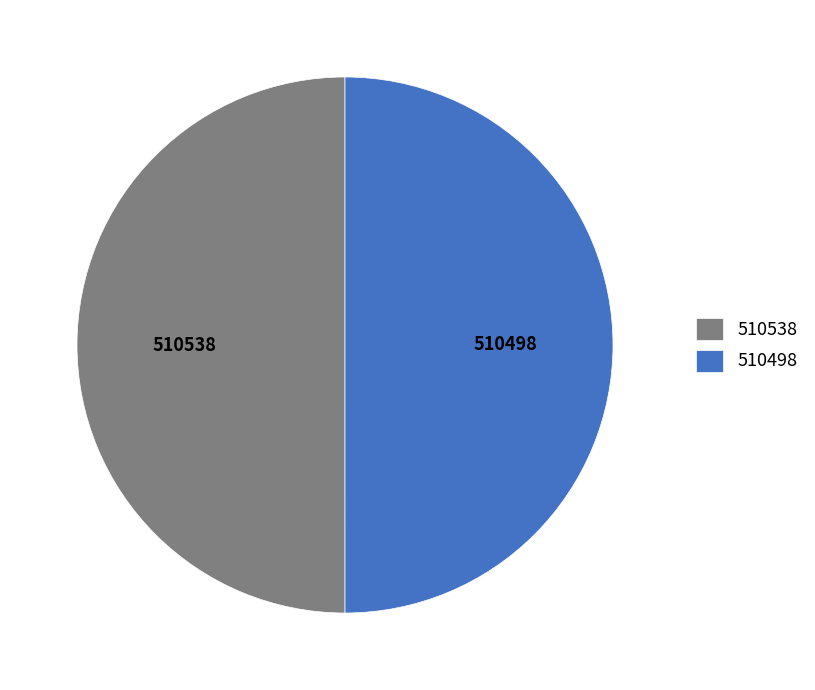

Is it true that 510538 is 50% of the pie?

True